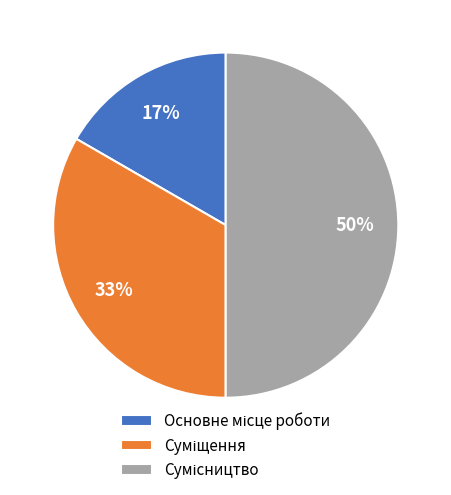

How many slices are in this pie chart?

3